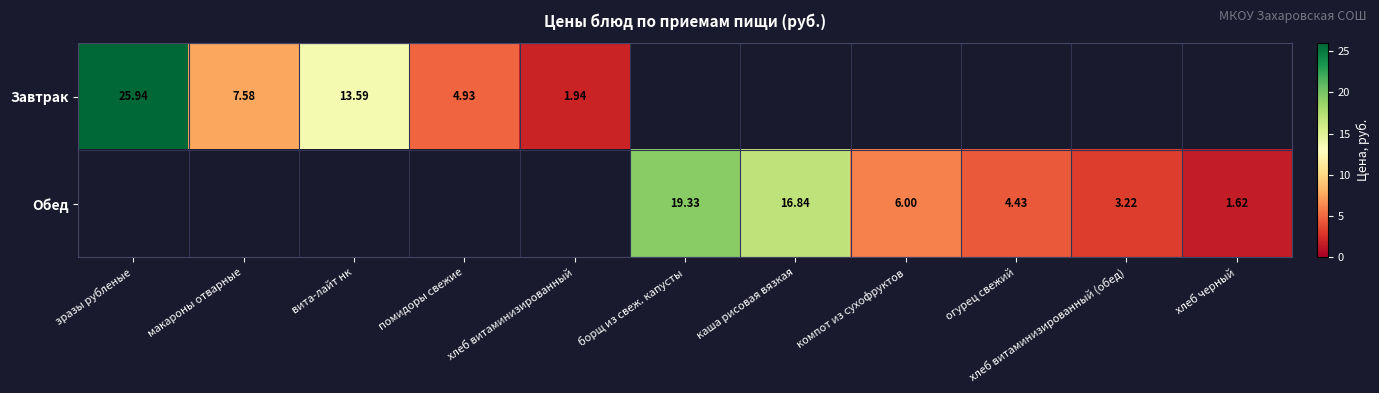

What is the greatest value displayed?

25.9